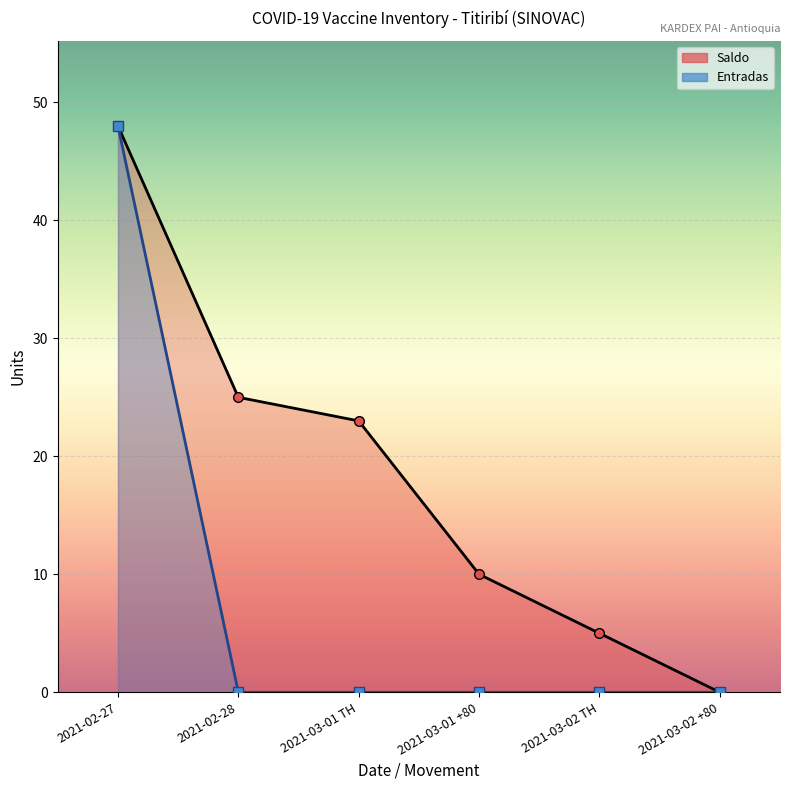

Does the chart display data point markers on the line(s)?

Yes